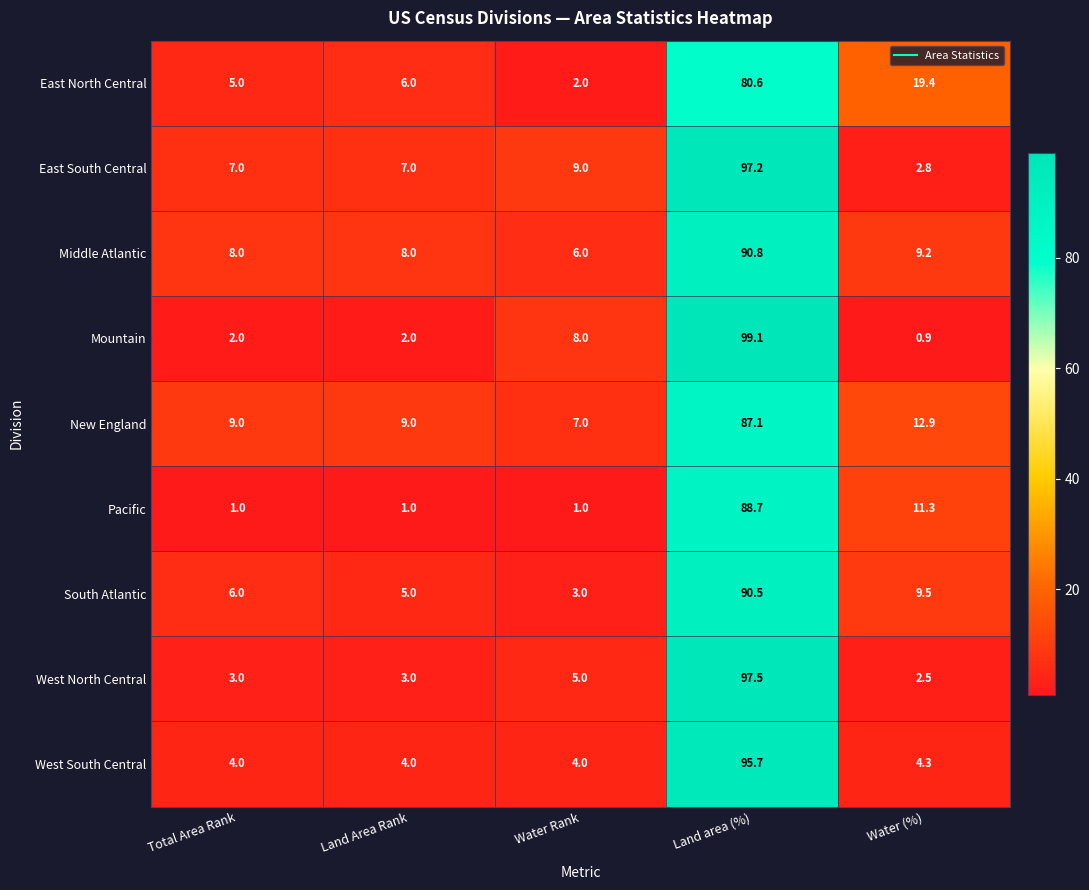

At which label is East North Central closest to 41?

Water (%)